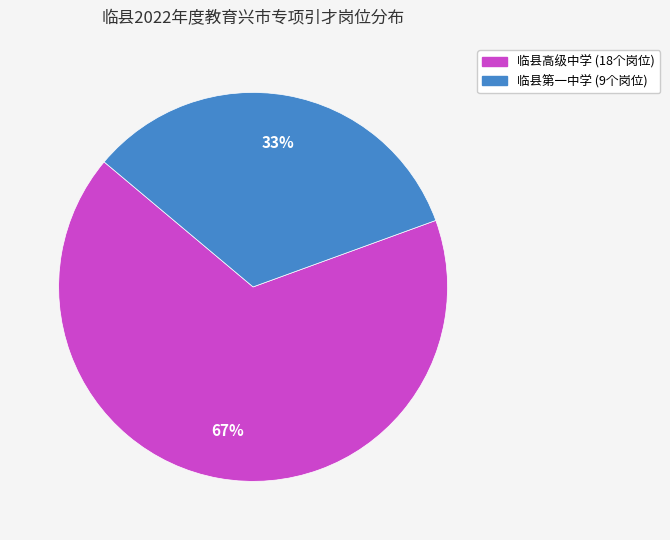

Is it true that 临县第一中学 is 33% of the pie?

True